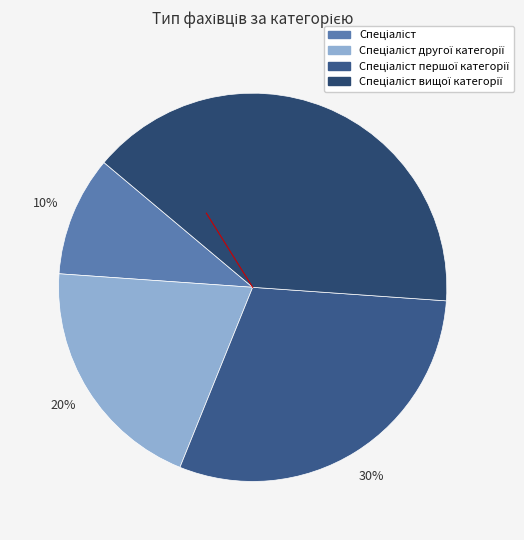

Does Спеціаліст вищої категорії account for over 50% of the chart?

No